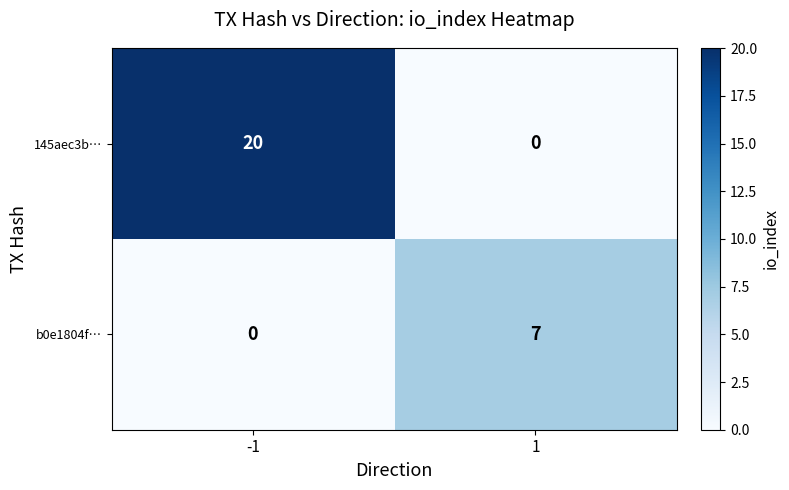

What is the difference between the maximum and minimum values in the 145aec3b… series?

20